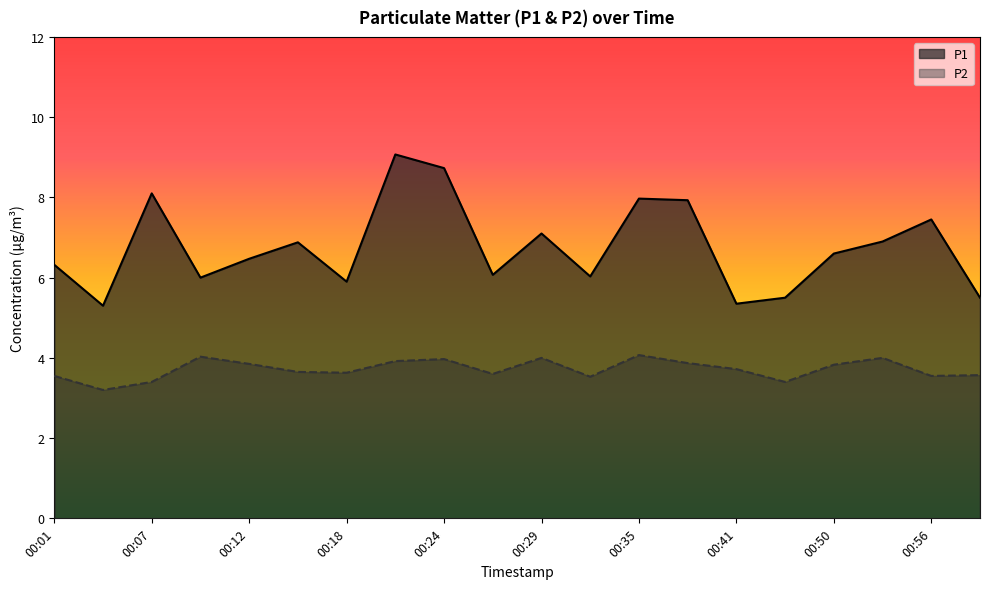

Reading left to right, extract all data points from this chart.

P1: 6.3	5.3	8.1	6.0	6.5	6.9	5.9	9.1	8.7	6.1	7.1	6.0	8.0	7.9	5.3	5.5	6.6	6.9	7.5	5.5
P2: 3.5	3.2	3.4	4.0	3.9	3.6	3.6	3.9	4.0	3.6	4.0	3.5	4.1	3.9	3.7	3.4	3.8	4.0	3.5	3.6